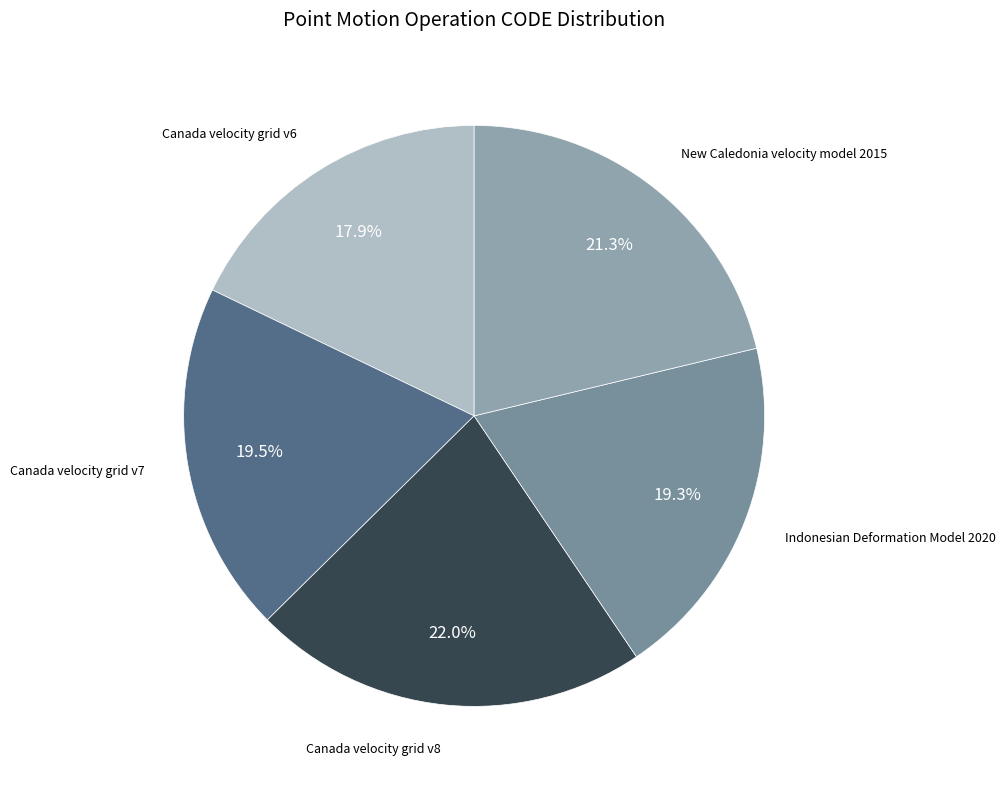

Does Canada velocity grid v6 represent more than half of the total?

No